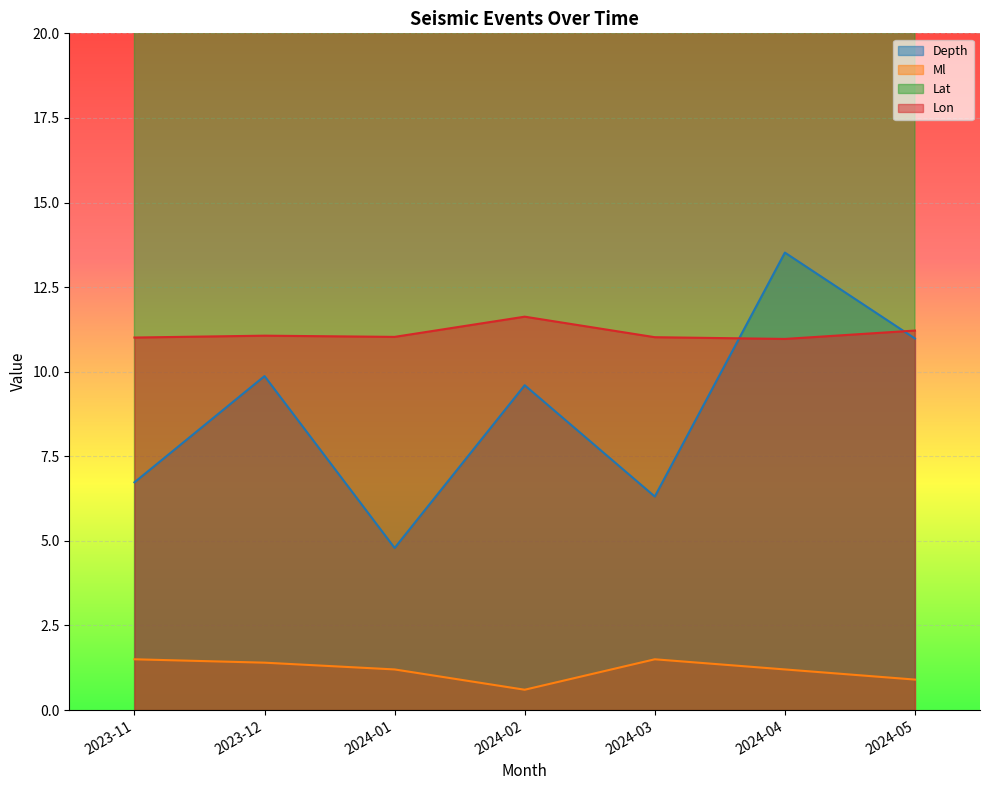

Which series has the widest spread of values?

Depth